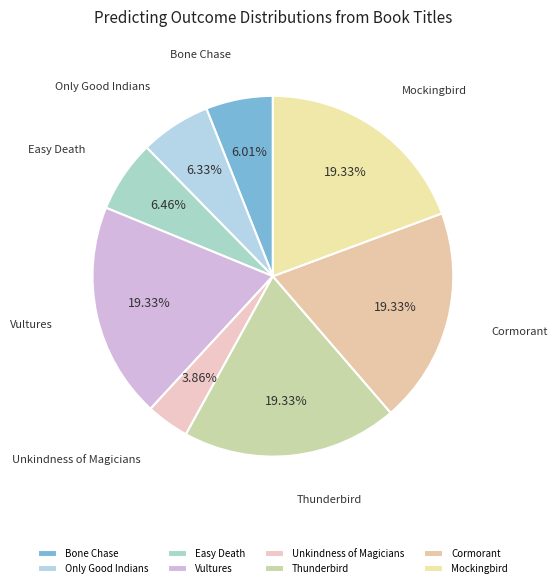

To the nearest percent, what percentage of the pie is Vultures?

19%